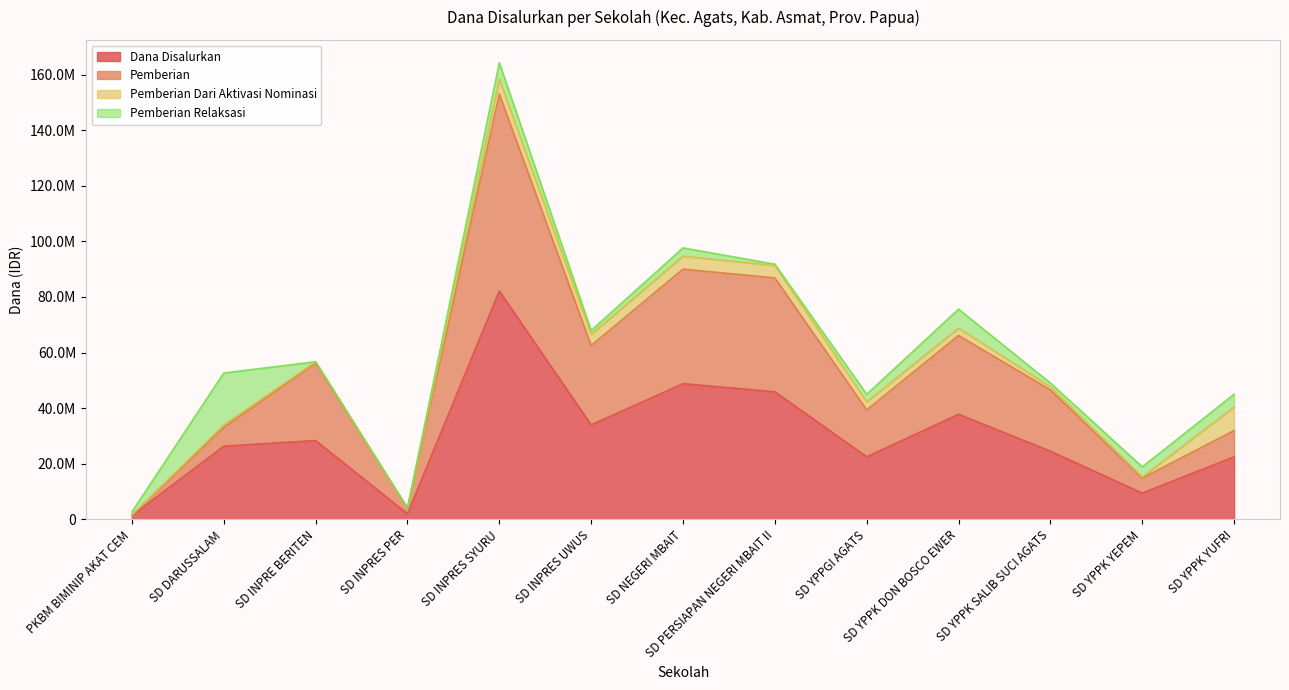

List the labels in order of Dana Disalurkan value, largest first.

SD INPRES SYURU, SD NEGERI MBAIT, SD PERSIAPAN NEGERI MBAIT II, SD YPPK DON BOSCO EWER, SD INPRES UWUS, SD INPRE BERITEN, SD DARUSSALAM, SD YPPK SALIB SUCI AGATS, SD YPPGI AGATS, SD YPPK YUFRI, SD YPPK YEPEM, SD INPRES PER, PKBM BIMINIP AKAT CEM